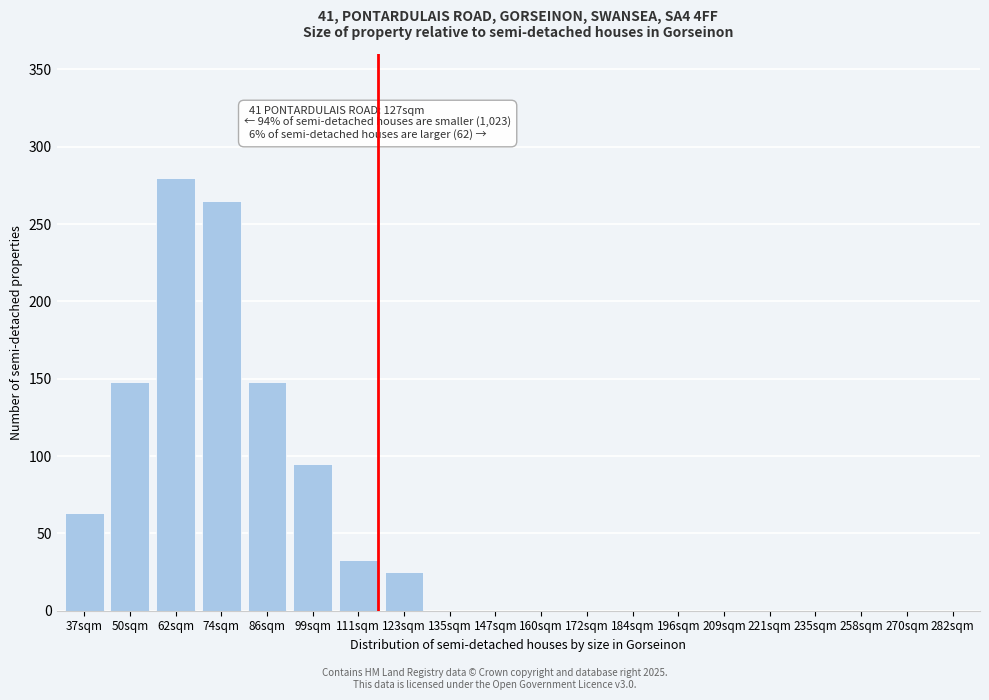

Reading left to right, what are all the values shown in this chart?

37sqm=63	50sqm=148	62sqm=280	74sqm=265	86sqm=148	99sqm=95	111sqm=33	123sqm=25	135sqm=0	147sqm=0	160sqm=0	172sqm=0	184sqm=0	196sqm=0	209sqm=0	221sqm=0	235sqm=0	258sqm=0	270sqm=0	282sqm=0